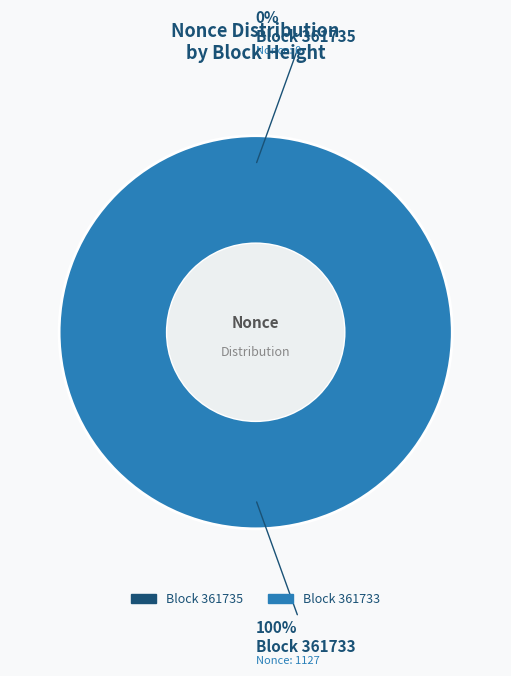

How many slices are in this pie chart?

2